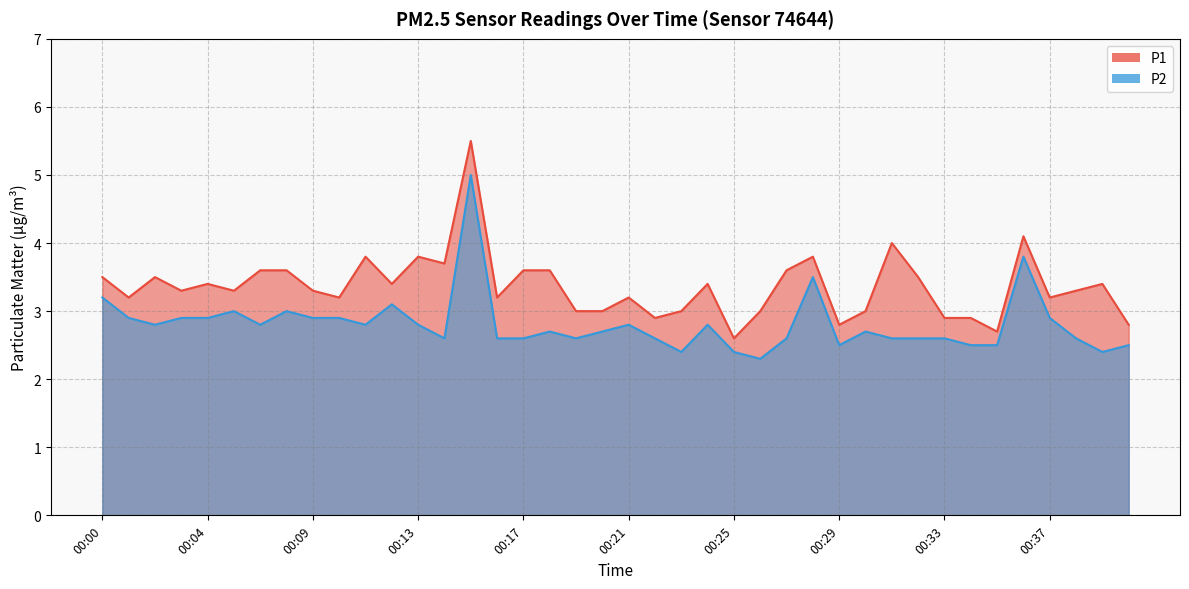

True or false: P1 and P2 intersect in this chart.

False